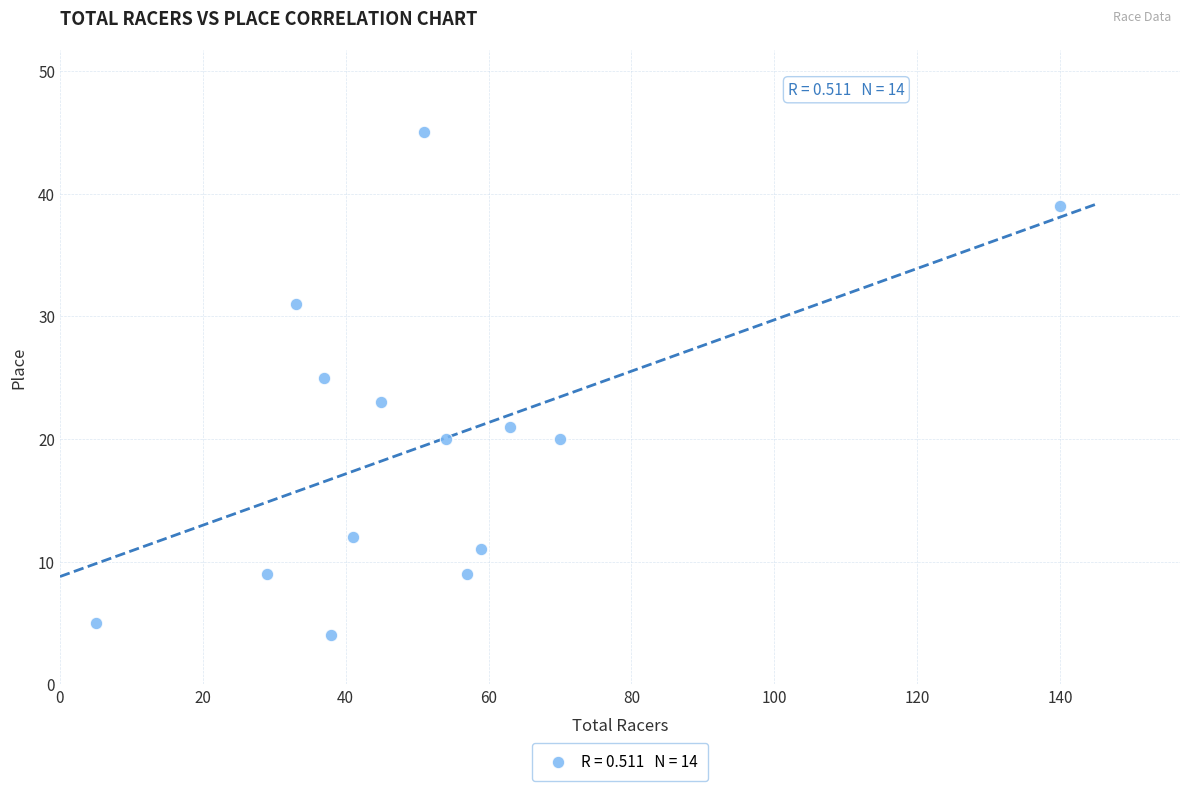

What is the range of X values (max minus min)?

135